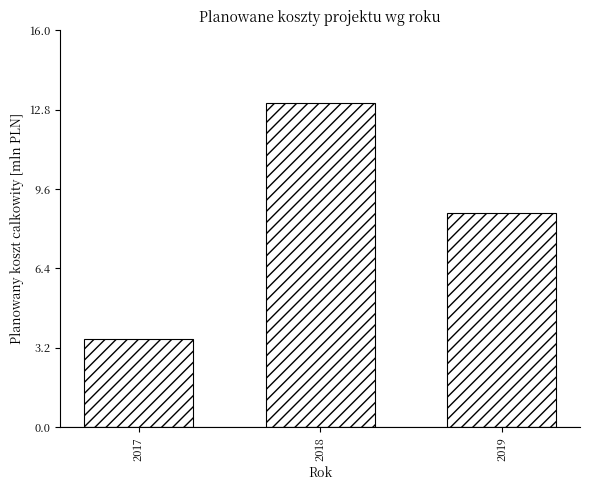

Reading left to right, extract all data points from this chart.

3.6	13.1	8.6